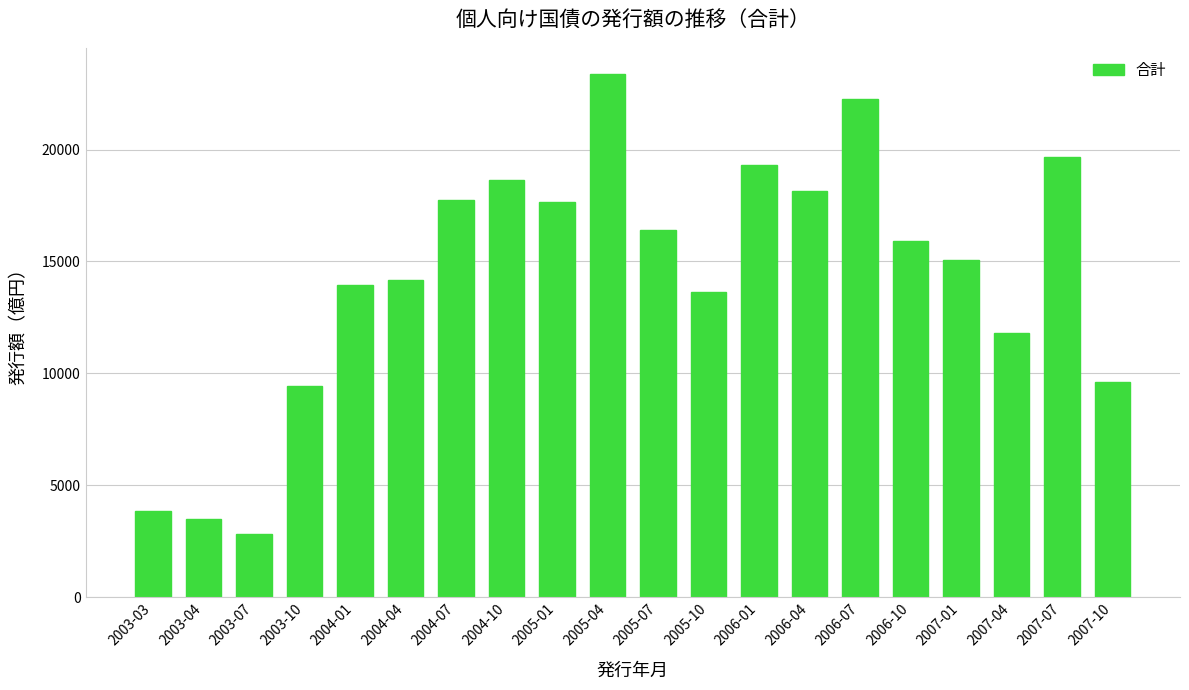

What is the maximum value shown in the chart?

23374